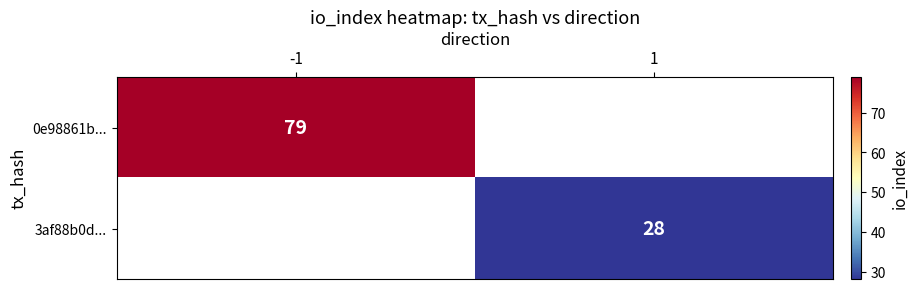

The 3af88b0d... series shows 10 at 1. True or false?

False